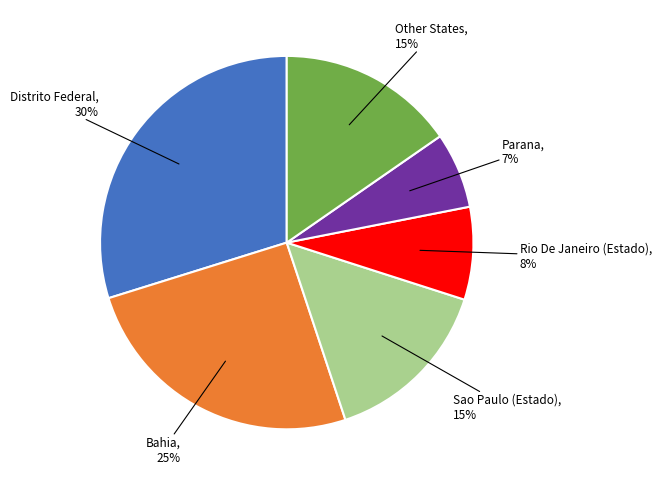

Does any single category account for the majority?

No